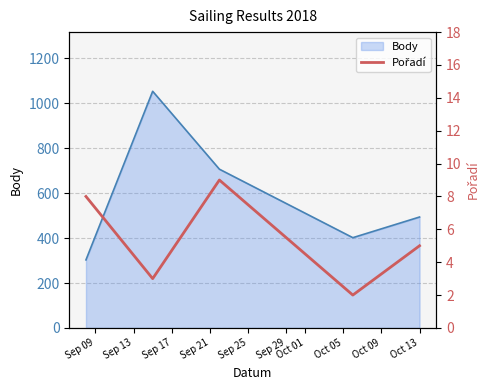

Between Sep 13 and Sep 25, which is larger?

Sep 25